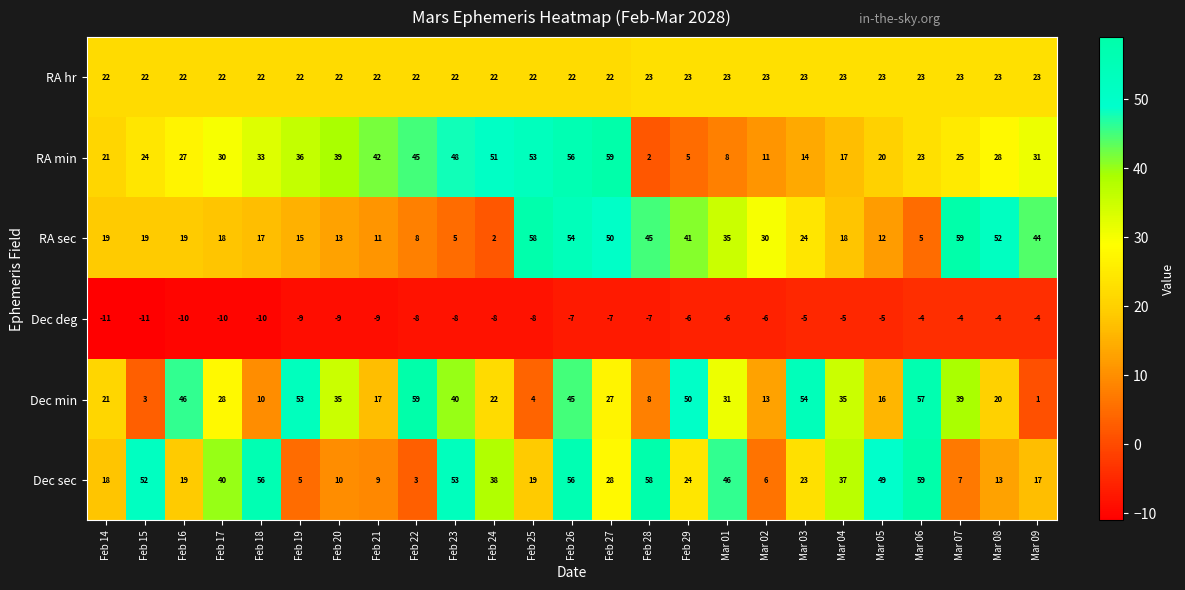

What is the sum of all Dec min values?

734